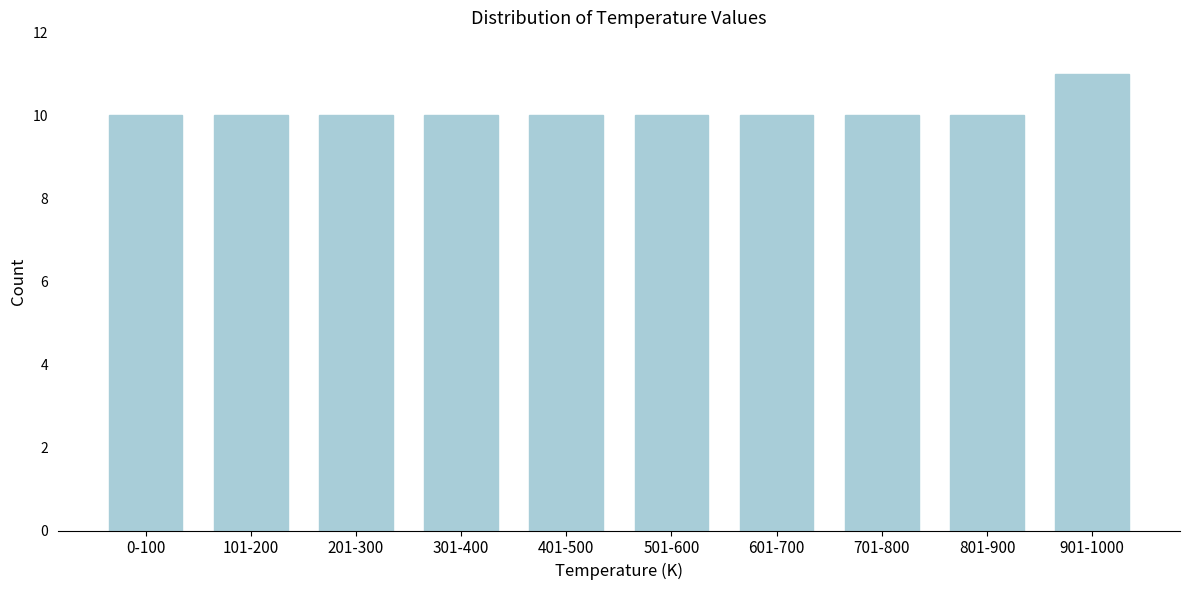

Reading left to right, list all the values displayed in this chart.

10	10	10	10	10	10	10	10	10	11